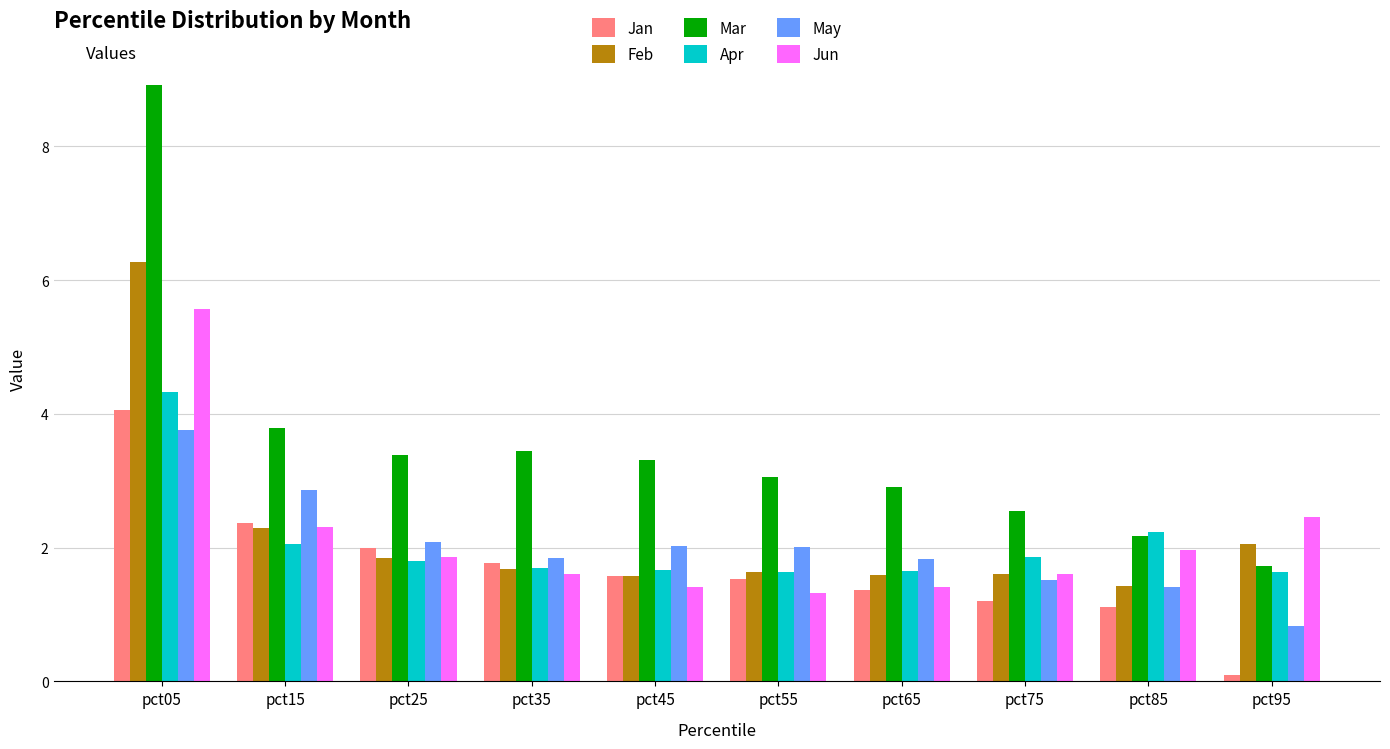

Does the chart contain any negative values?

No